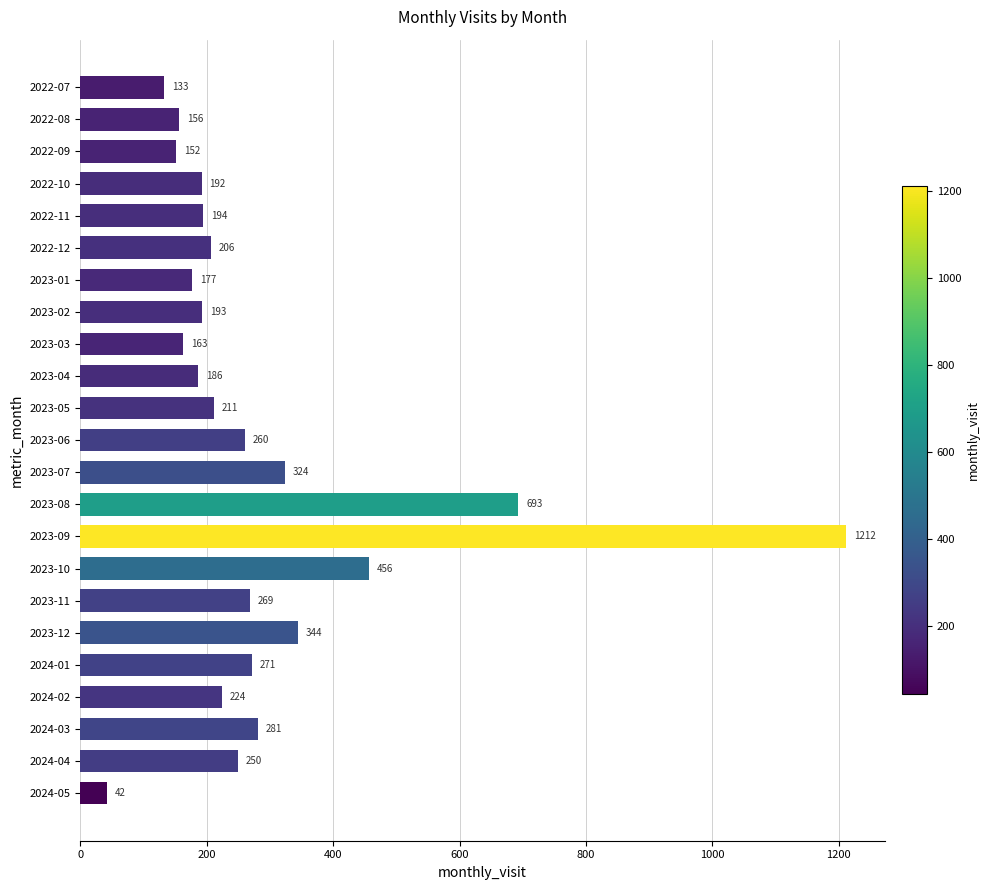

What is the average value?

286